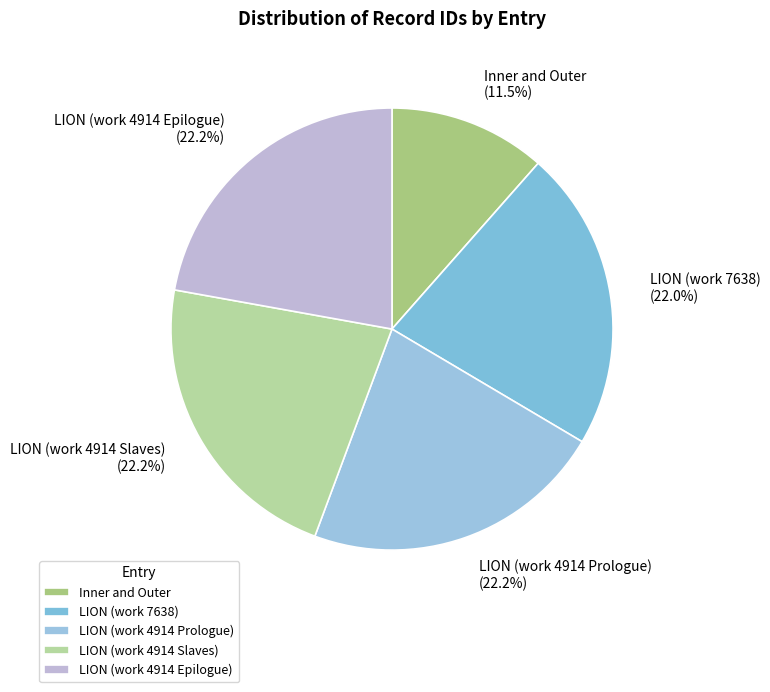

How much of the chart is everything except LION (work 4914 Epilogue)?

77.8%